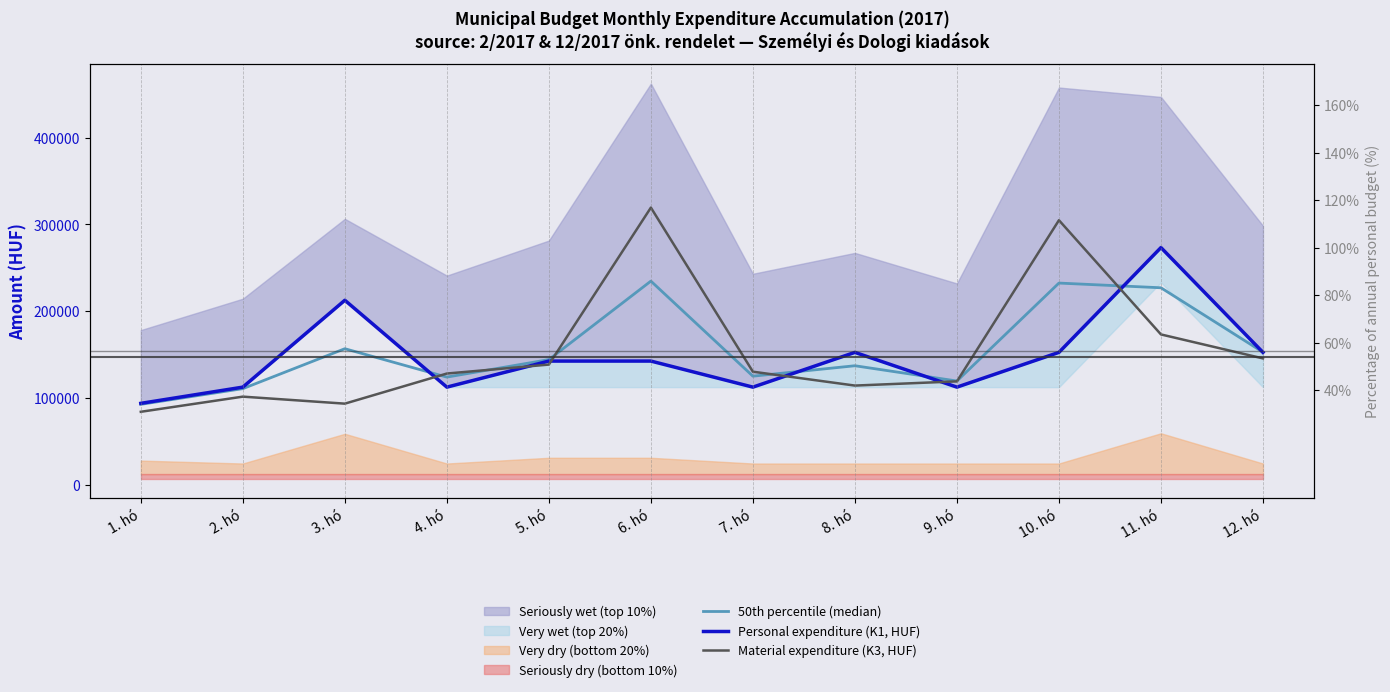

Reading left to right, extract all data points from this chart.

50th percentile (median): 1. hó=92913.9	2. hó=110972.4	3. hó=156937.0	4. hó=124268.9	5. hó=144425.4	6. hó=234758.9	7. hó=125327.4	8. hó=137338.4	9. hó=119758.9	10. hó=232505.4	11. hó=227085.9	12. hó=152968.9
Personal expenditure (K1, HUF): 1. hó=94050.0	2. hó=112725.0	3. hó=212725.0	4. hó=112725.0	5. hó=142725.0	6. hó=142725.0	7. hó=112725.0	8. hó=152725.0	9. hó=112725.0	10. hó=152725.0	11. hó=273350.0	12. hó=152725.0
Material expenditure (K3, HUF): 1. hó=84338.0	2. hó=101780.0	3. hó=93709.1	4. hó=128373.0	5. hó=138686.0	6. hó=319353.0	7. hó=130490.0	8. hó=114512.0	9. hó=119353.0	10. hó=304846.0	11. hó=173382.0	12. hó=145773.0